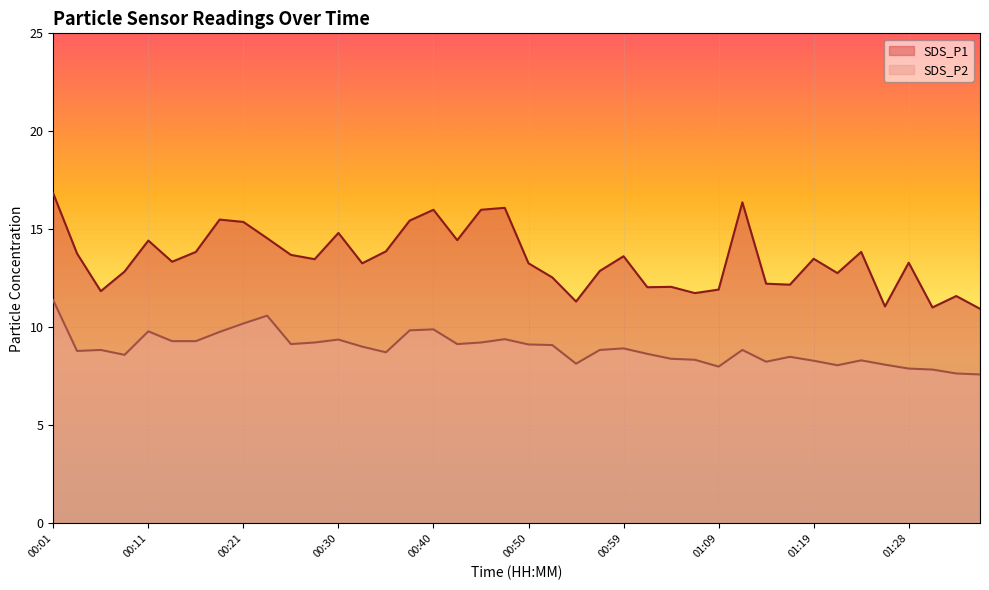

What is the lowest value of the SDS_P2 series?

7.6